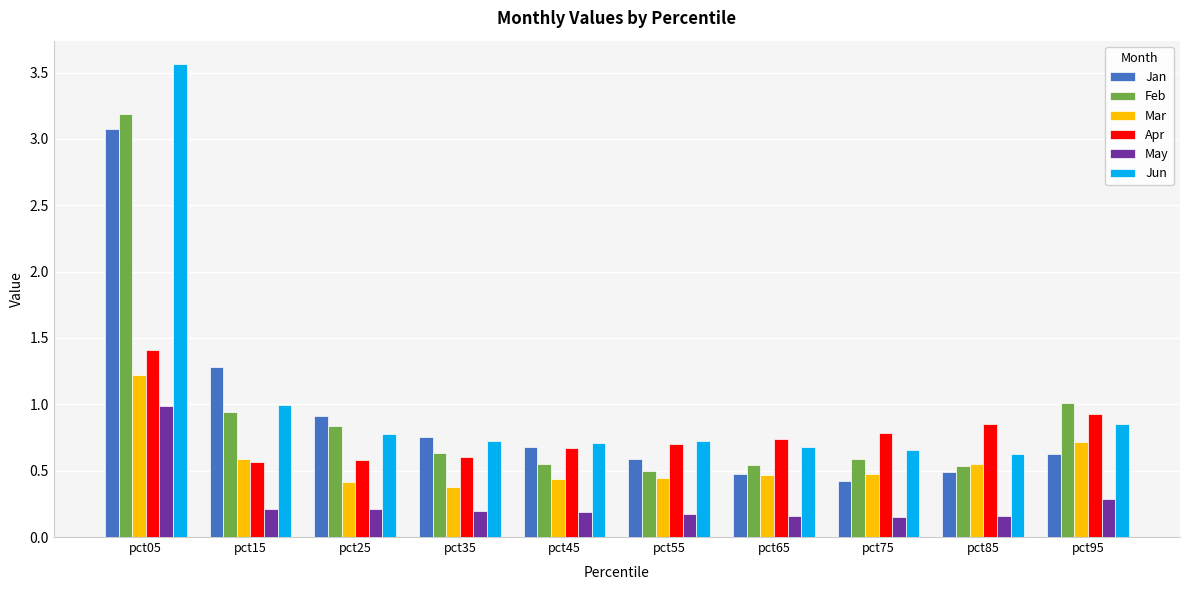

What is the average value of the Jun series?

1.0